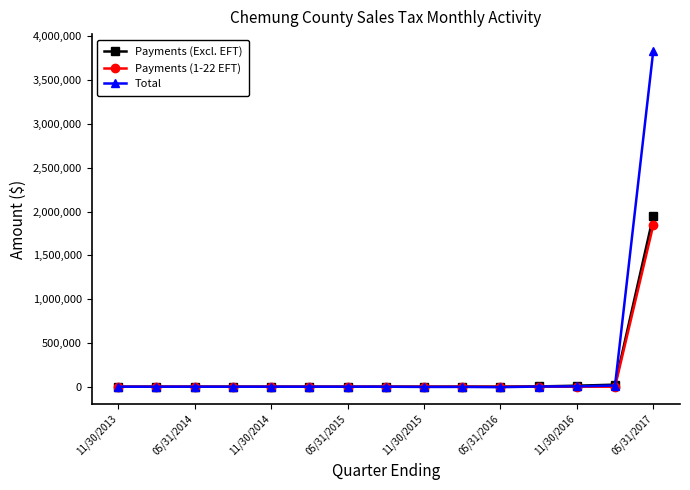

What is the maximum value for Total?

3832929.5